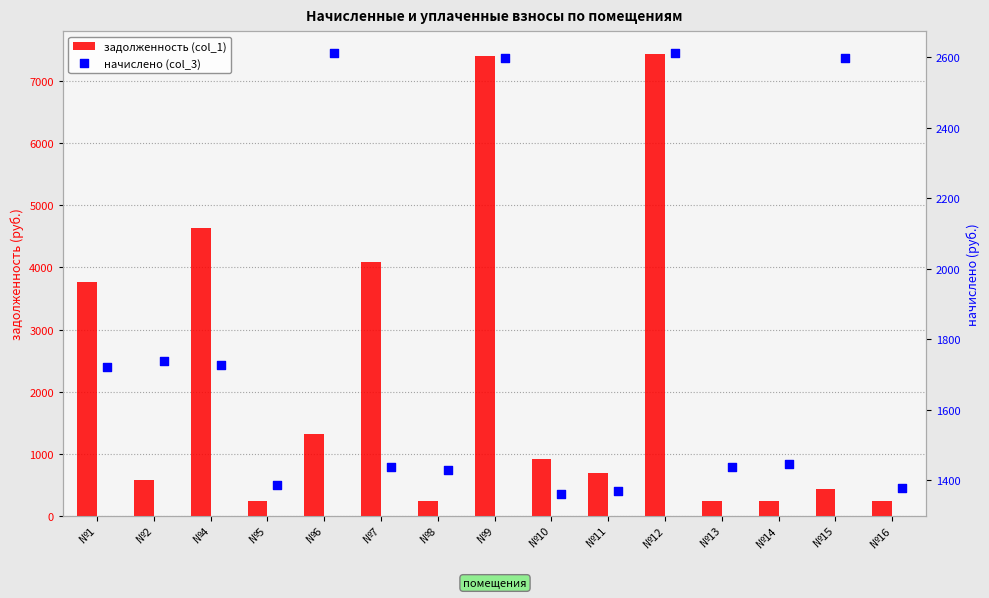

Which series has the largest total across all categories?

задолженность (col_1)